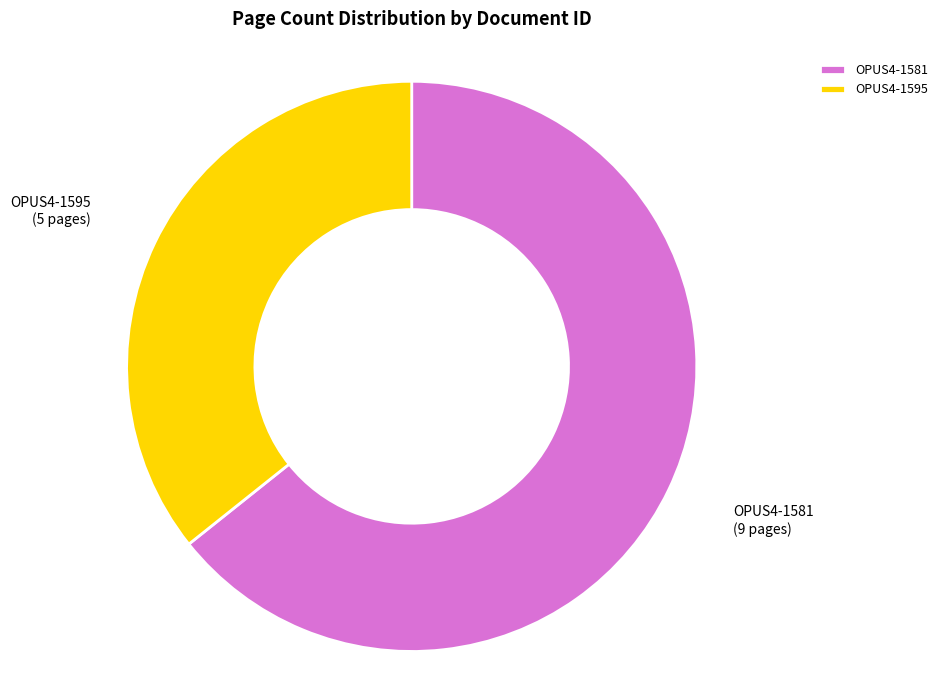

What is the smallest slice in the pie chart?

OPUS4-1595